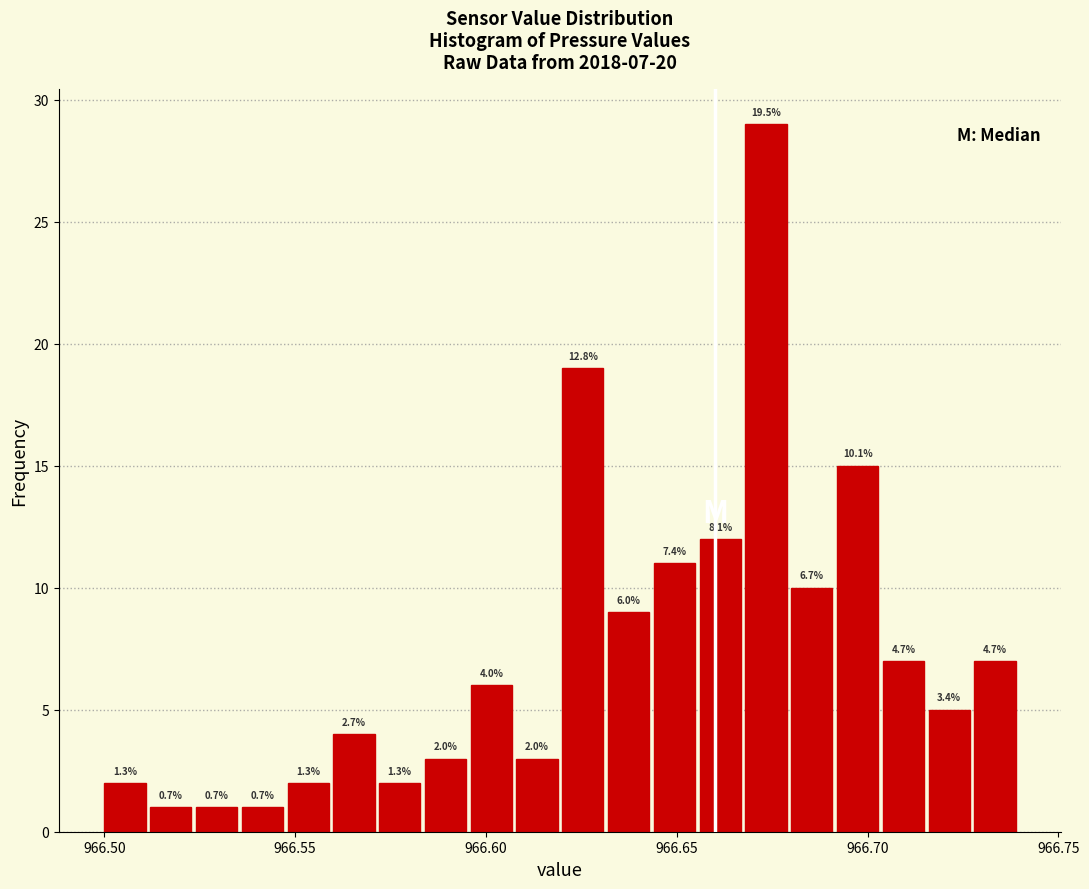

Around what value on the x-axis is the tallest bar? Give the approximate position of its centre, as read against the axis.

966.675